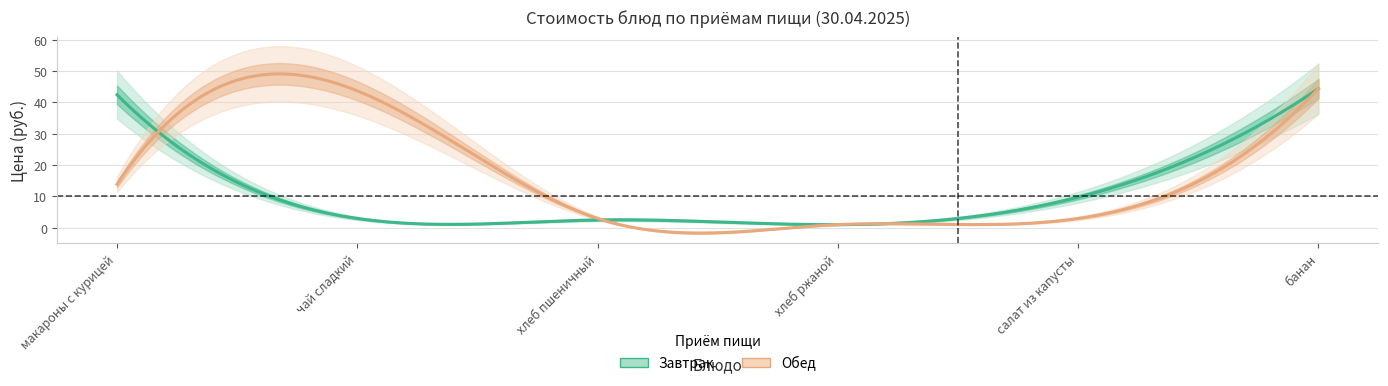

What is the label of the 6th point from the right?

макароны с курицей